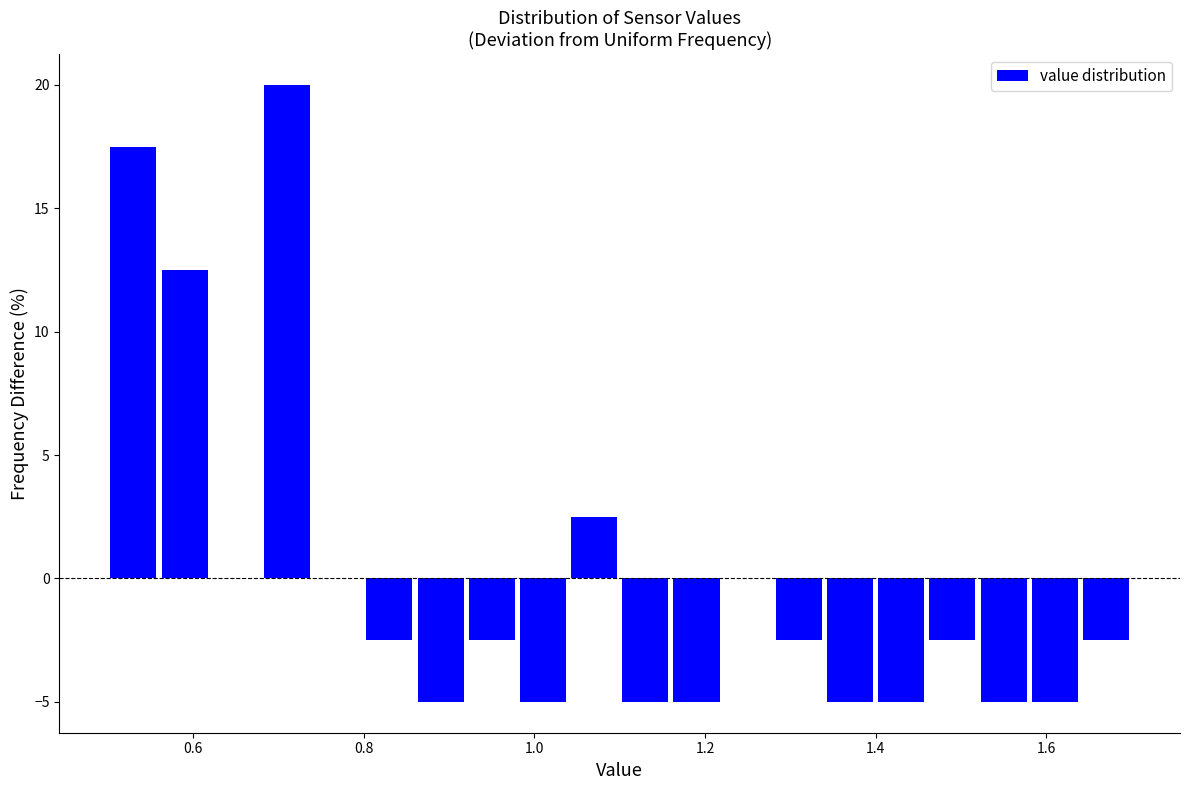

Around what value on the x-axis is the tallest bar? Give the approximate position of its centre, as read against the axis.

0.72